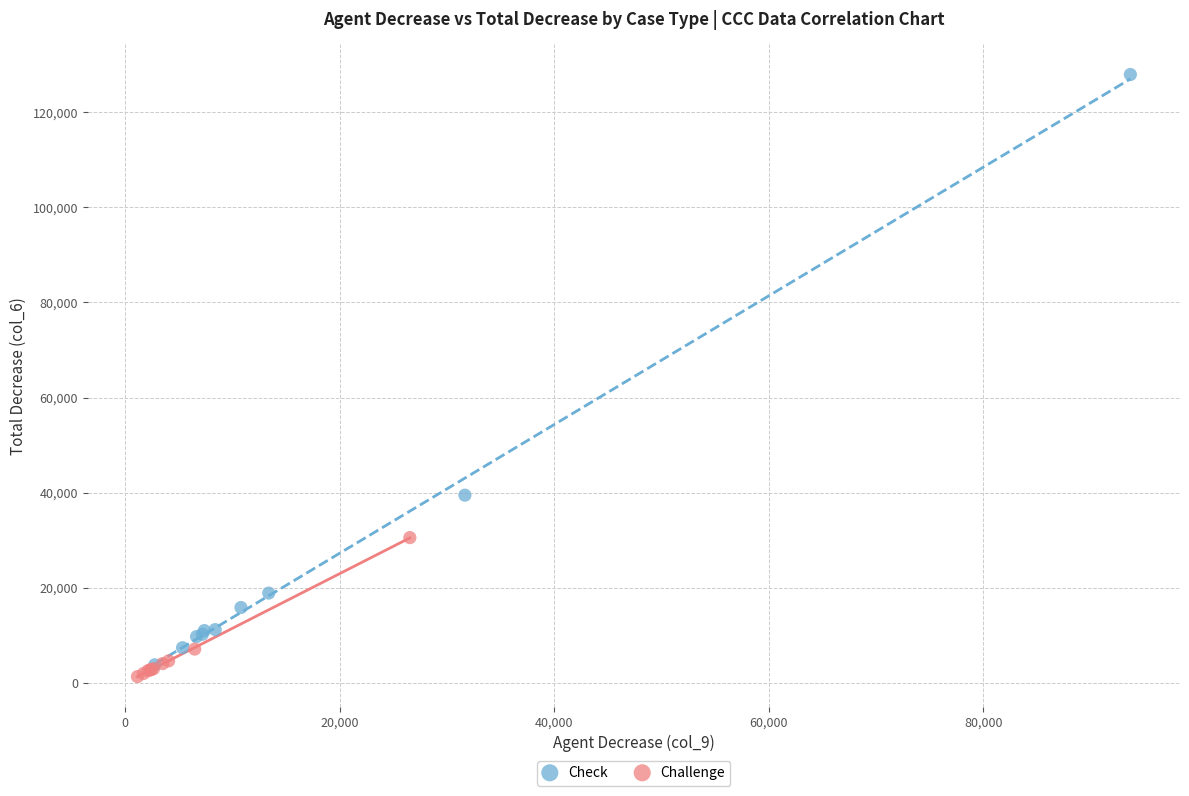

Which series reaches the maximum Y coordinate?

Check